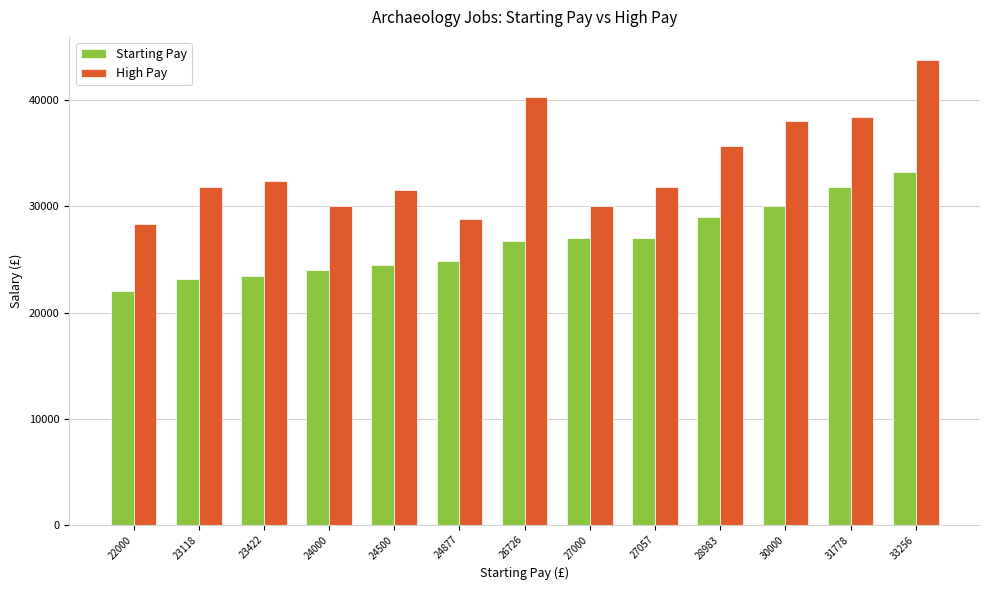

What is the difference between the maximum and minimum values in the Starting Pay series?

11256